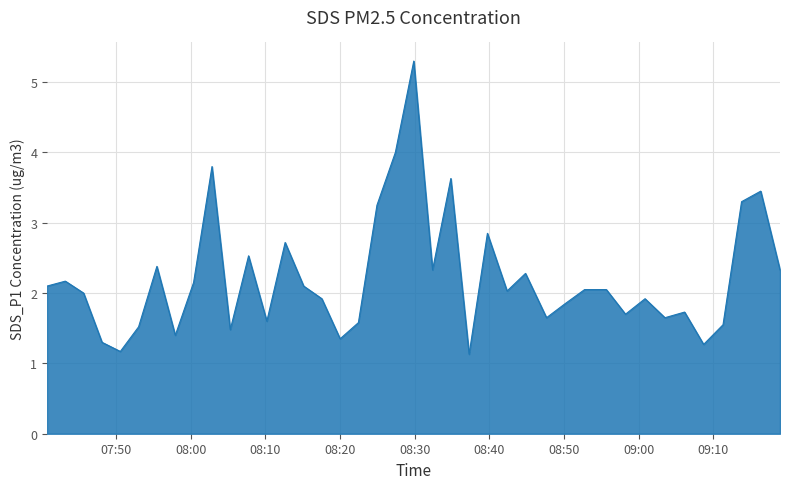

What is the minimum value shown in the chart?

1.1